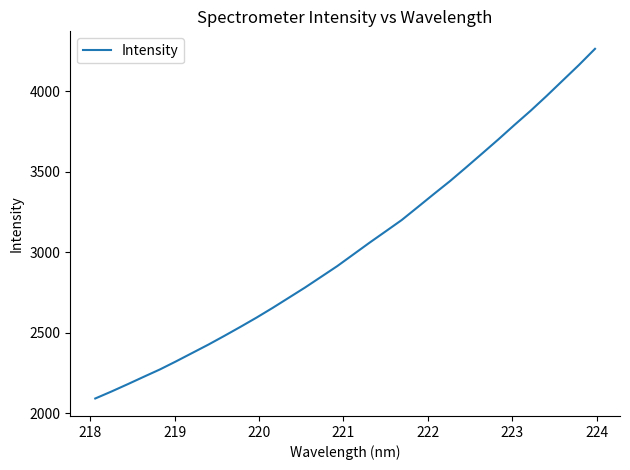

What is the difference between the maximum and minimum values?

2172.7